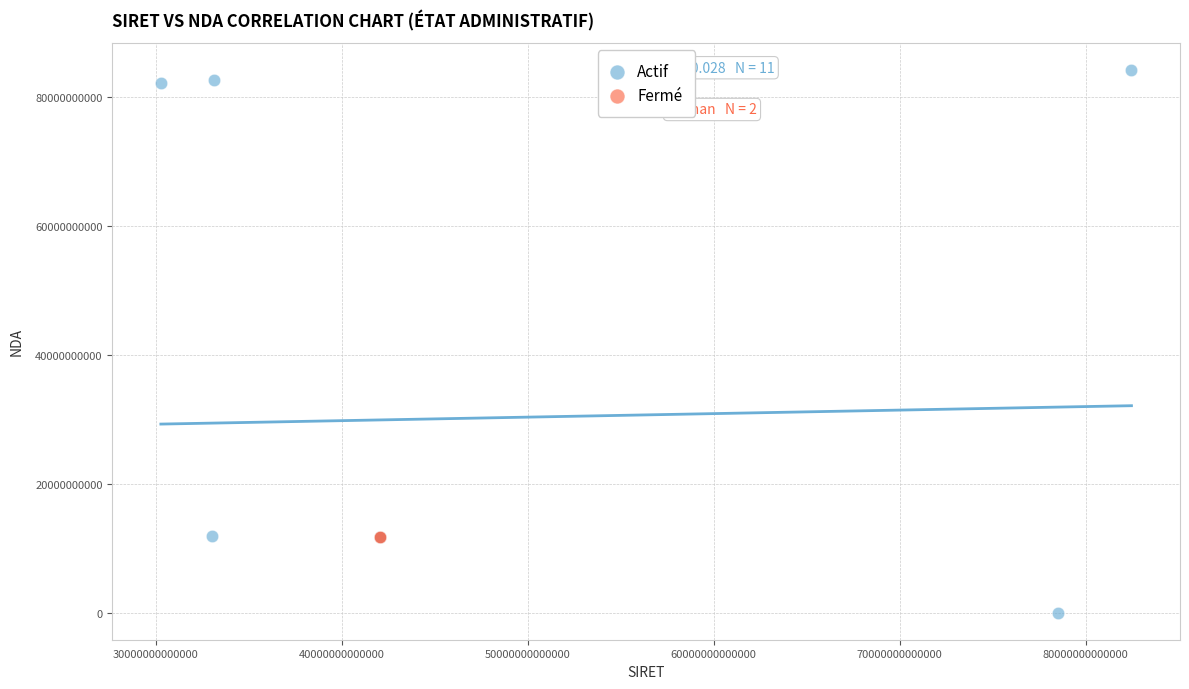

What are all the series names shown in the legend?

Actif, Fermé